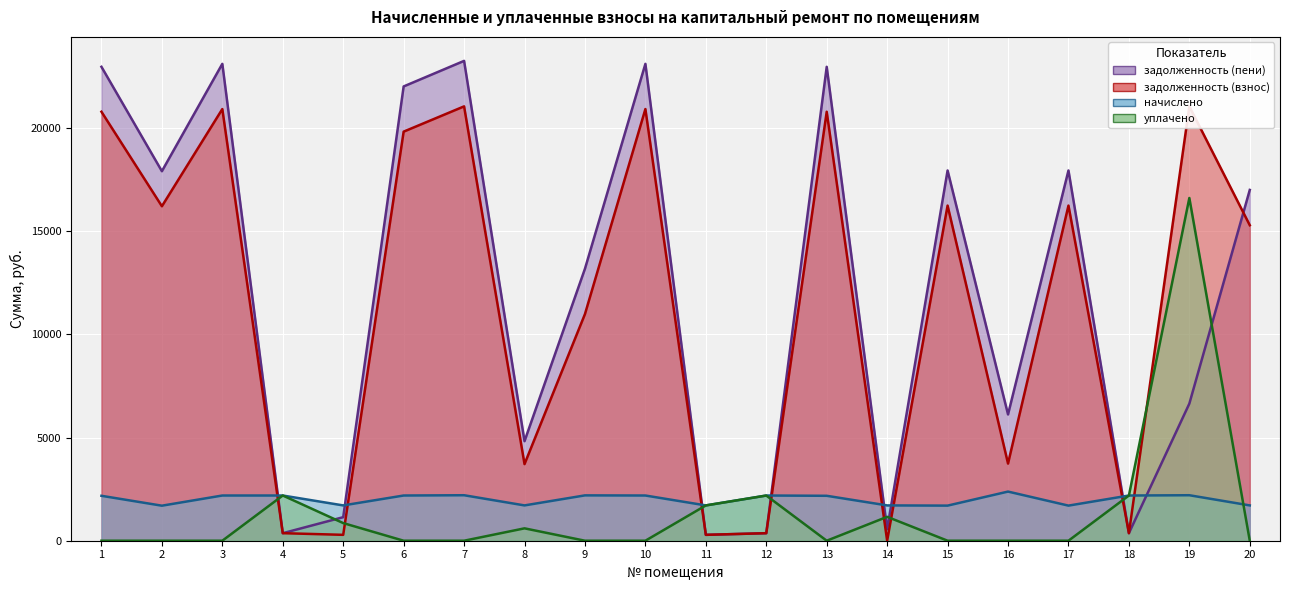

What is the total value across all series at 8?

10849.3